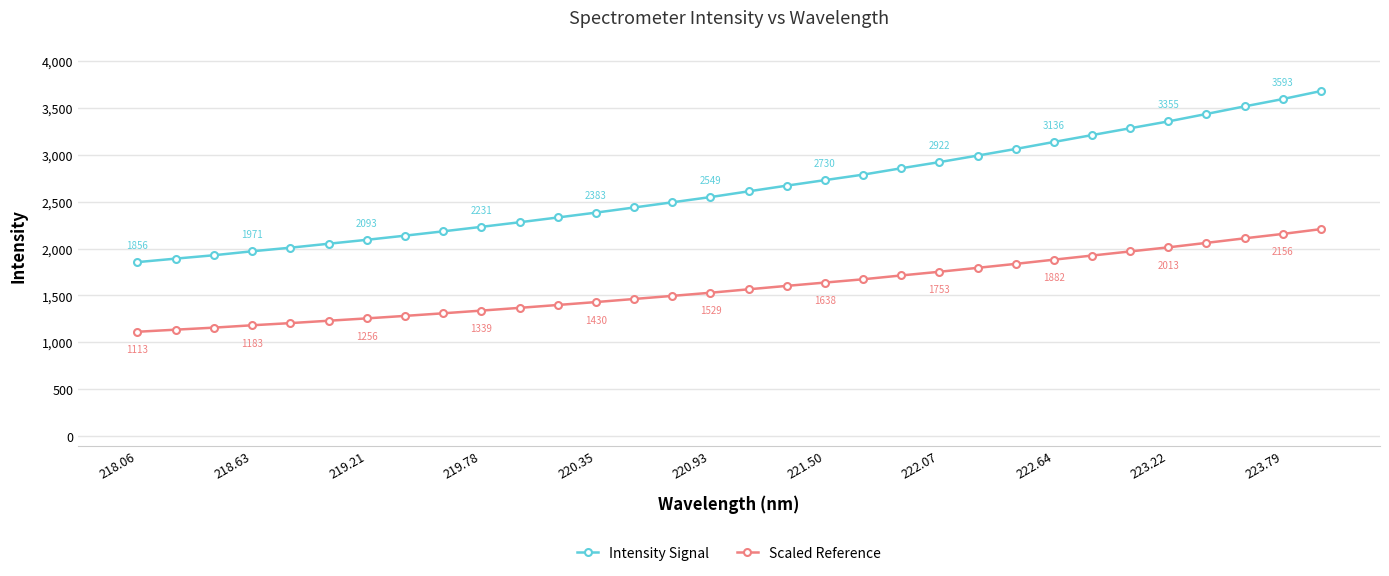

What is the lowest value of the Scaled Reference series?

1113.4